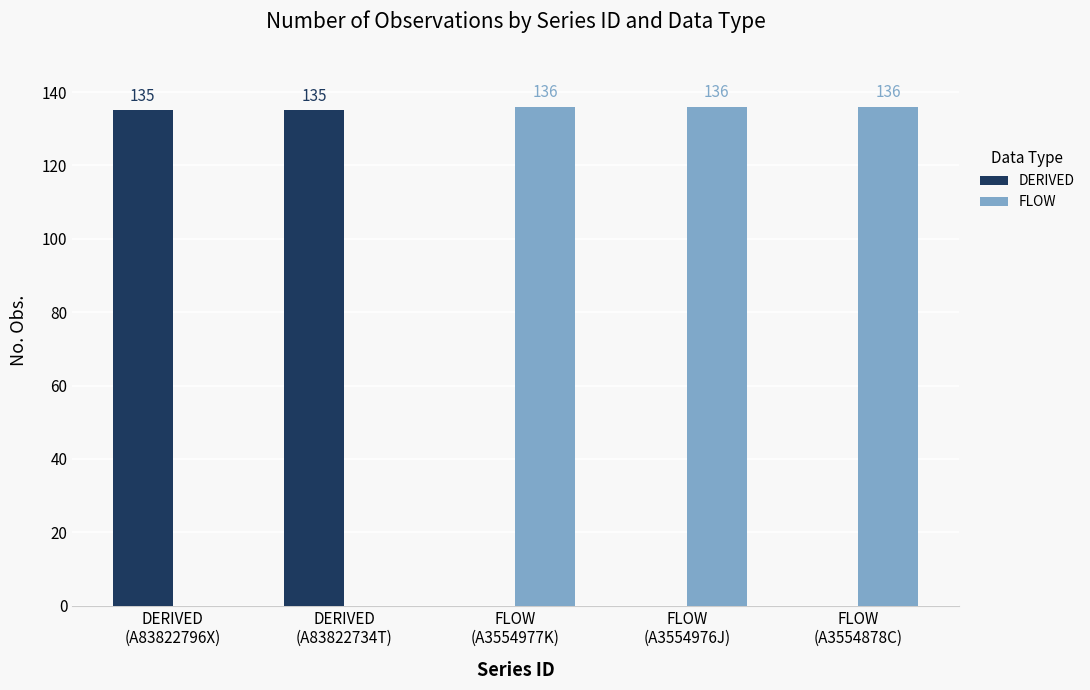

Reading right to left, extract all data points from this chart.

DERIVED: 0	0	0	135	135
FLOW: 136	136	136	0	0